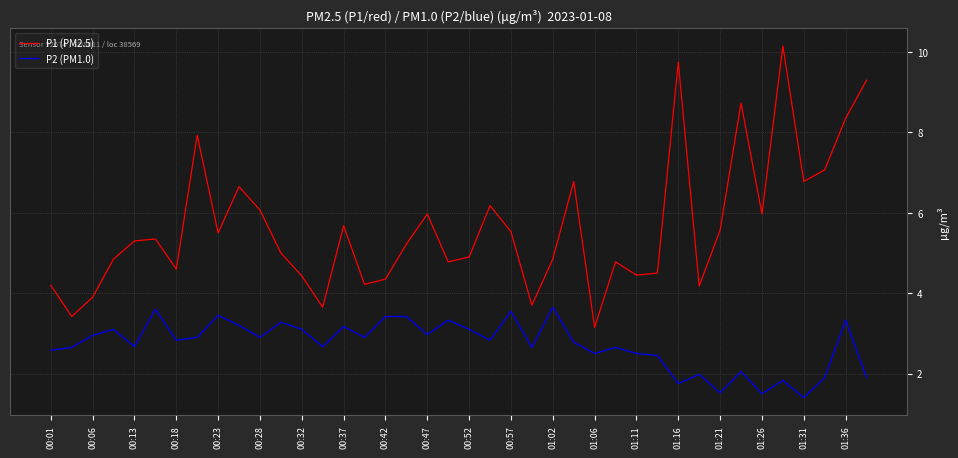

True or false: P2 (PM1.0) and P1 (PM2.5) cross at least once.

False